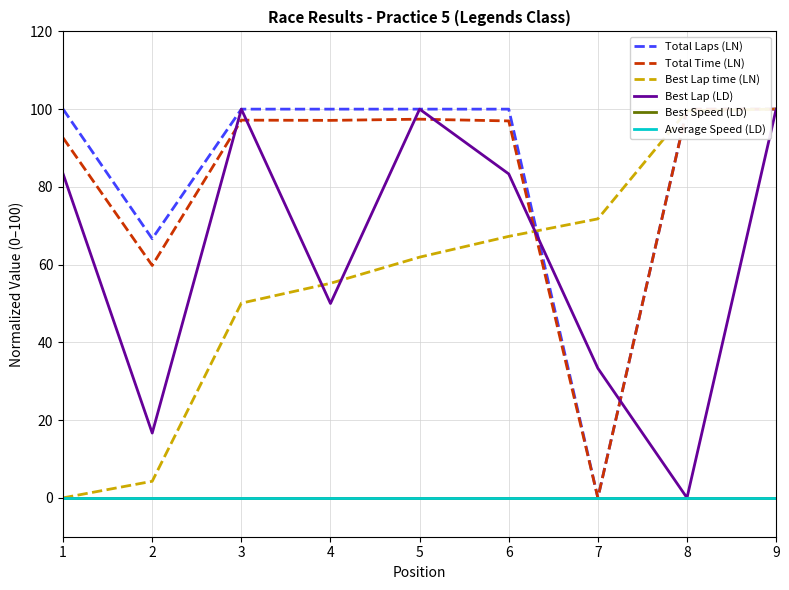

What is the highest value of the Total Laps (LN) series?

100.0